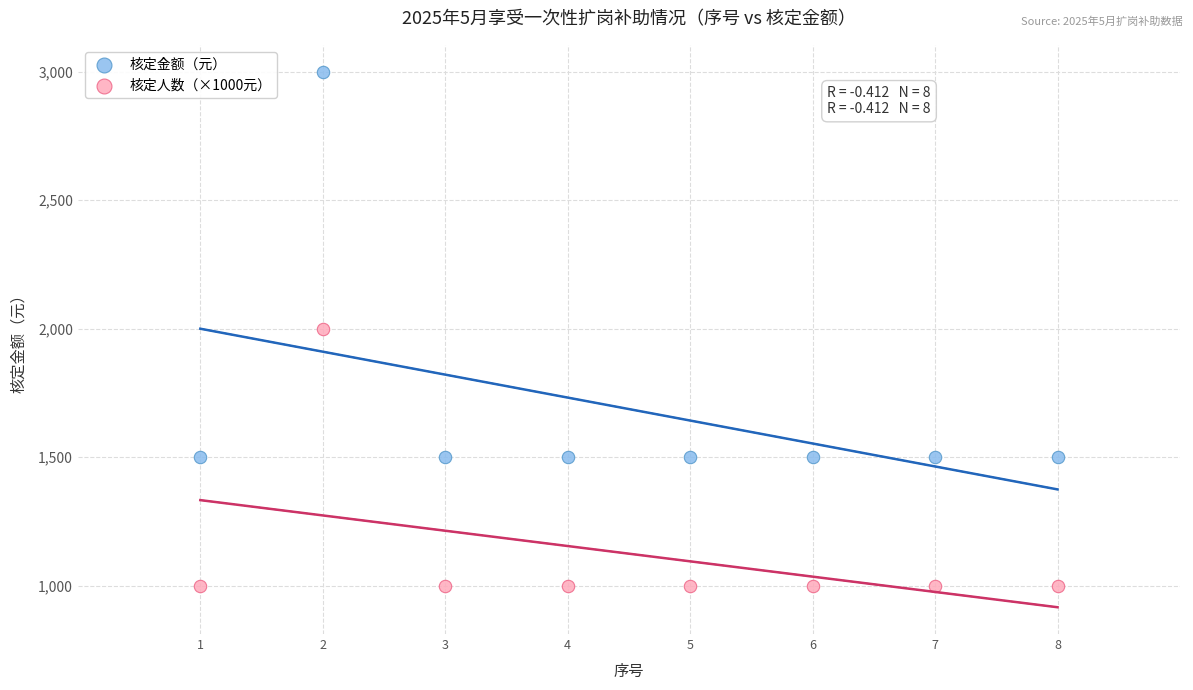

Across all data points, what is the range of X values (max minus min)?

7